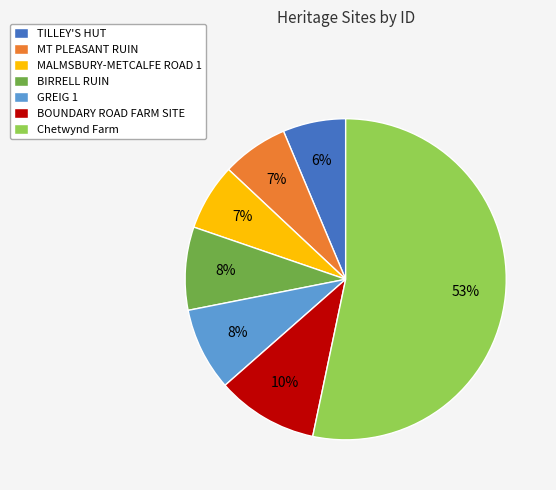

To the nearest percent, what portion does BOUNDARY ROAD FARM SITE represent?

10%